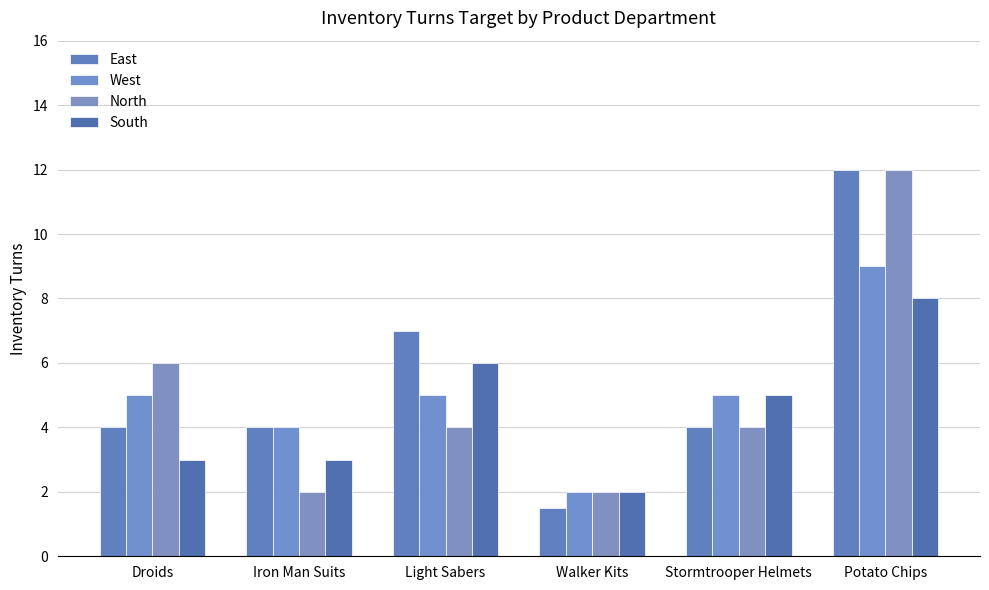

What is the difference between the second highest and second lowest values in the North series?

4.0